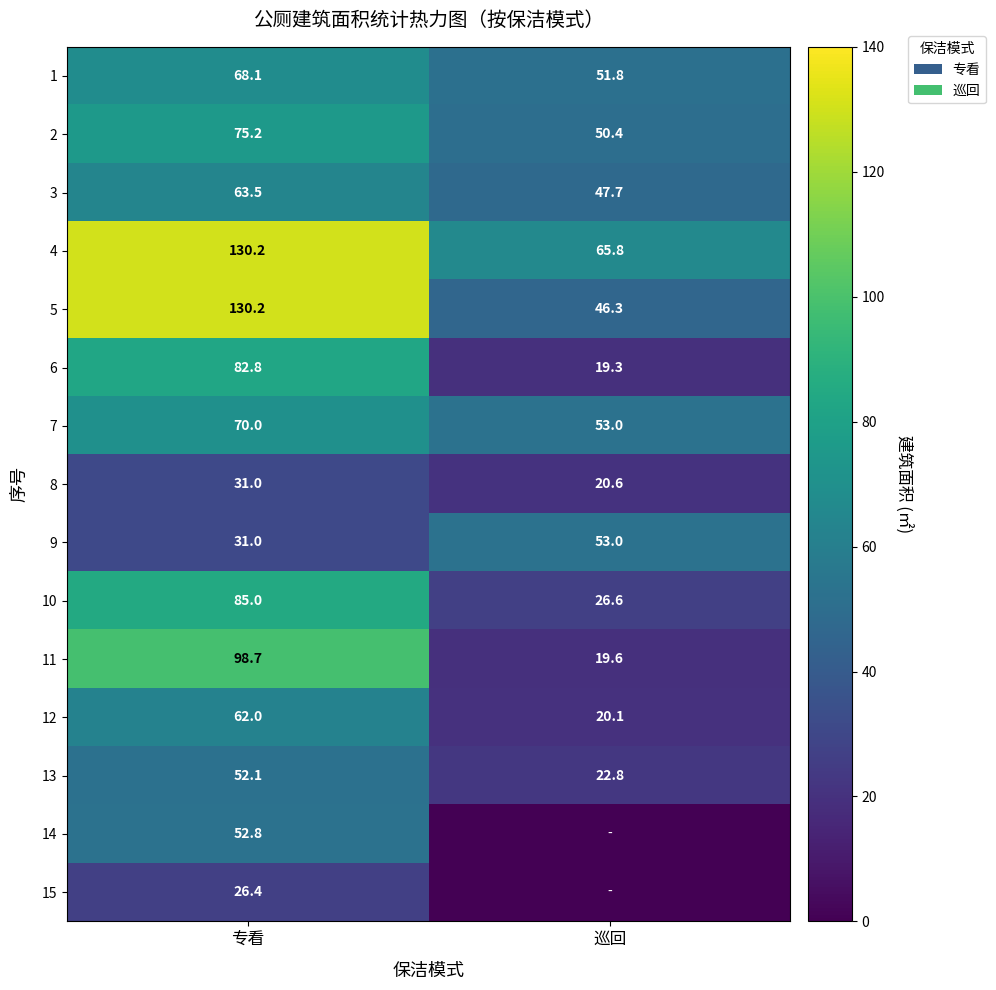

Is it true that 12 equals 62.0 at 专看?

True